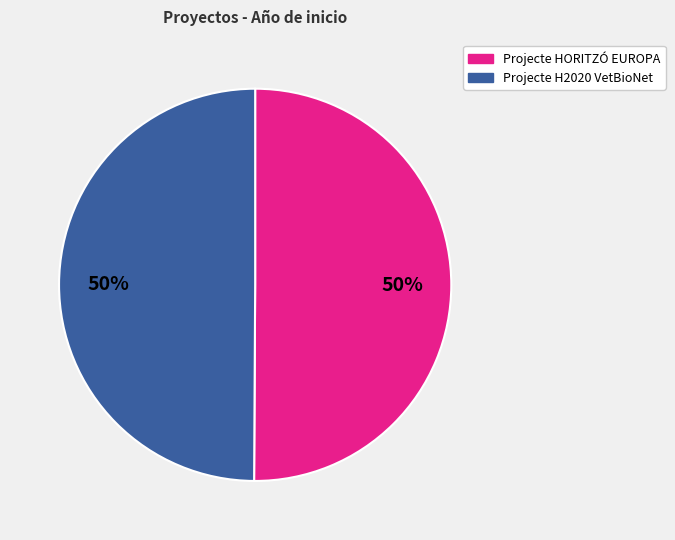

What is the ratio of the value at Projecte H2020 VetBioNet to the value at Projecte HORITZÓ EUROPA?

1.0